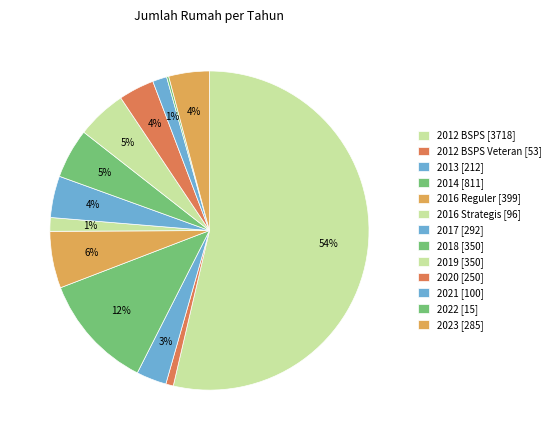

Does any single category account for the majority?

Yes